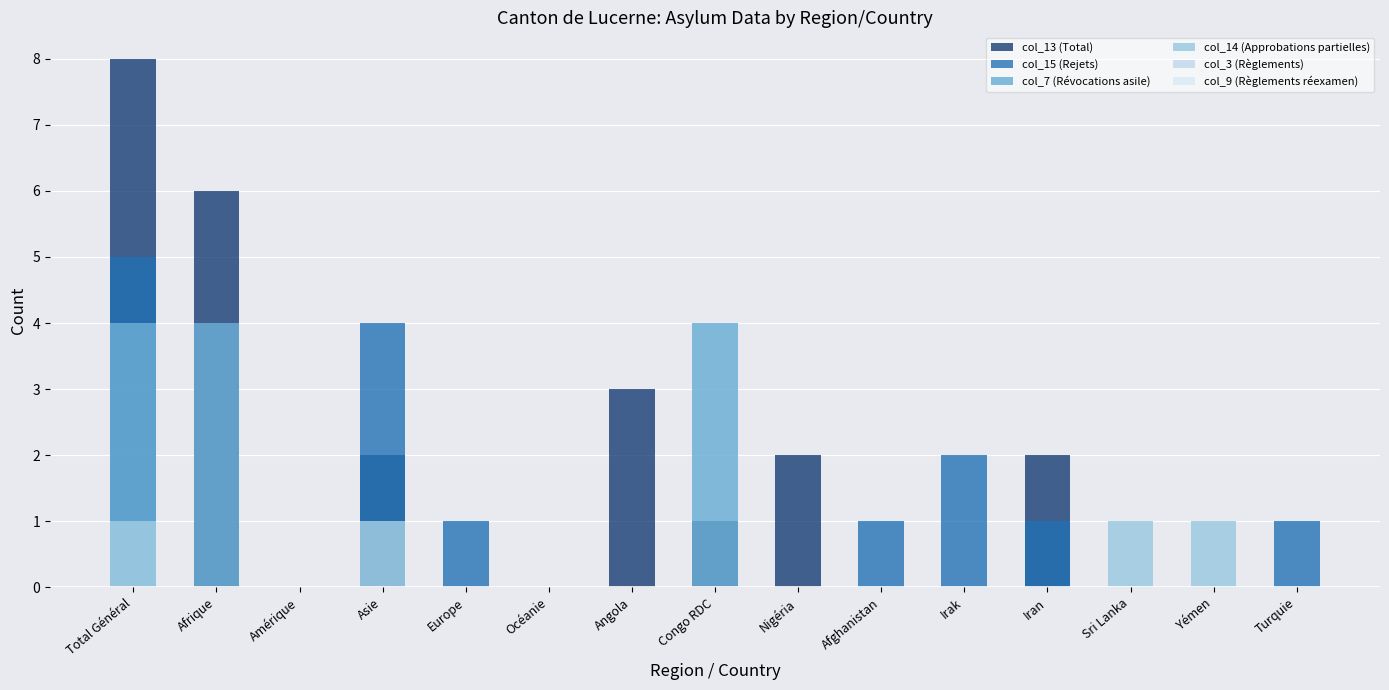

What is the label of the 8th bar from the right?

Congo RDC